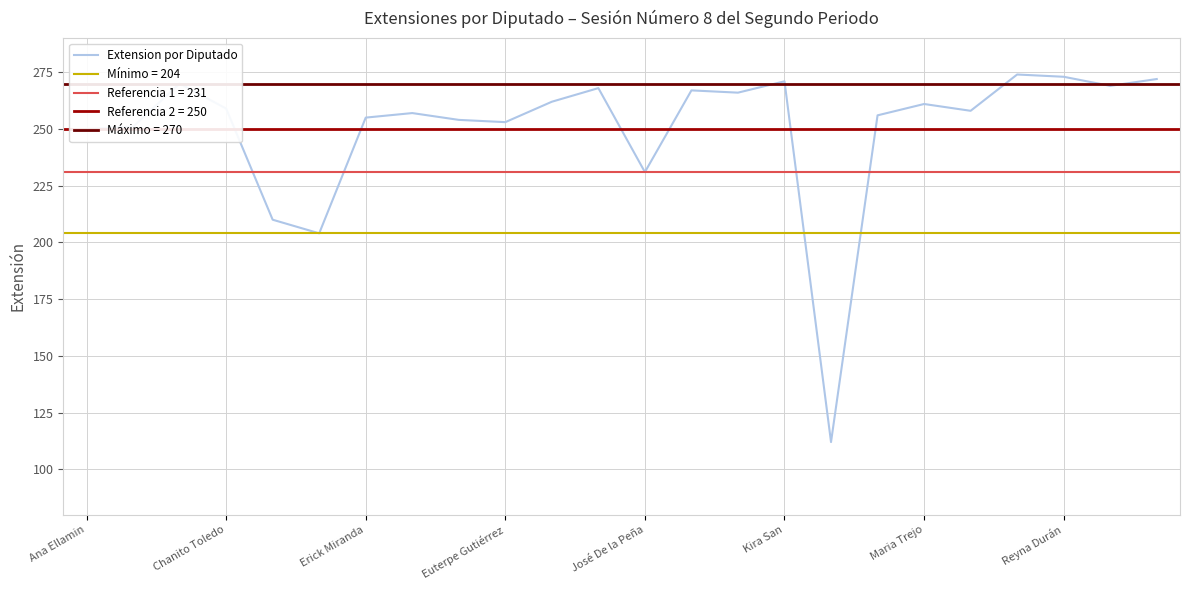

Reading right to left, transcribe all the data shown in this chart.

272	269	273	274	258	261	256	112	271	266	267	231	268	262	253	254	257	255	204	210	259	270	251	250